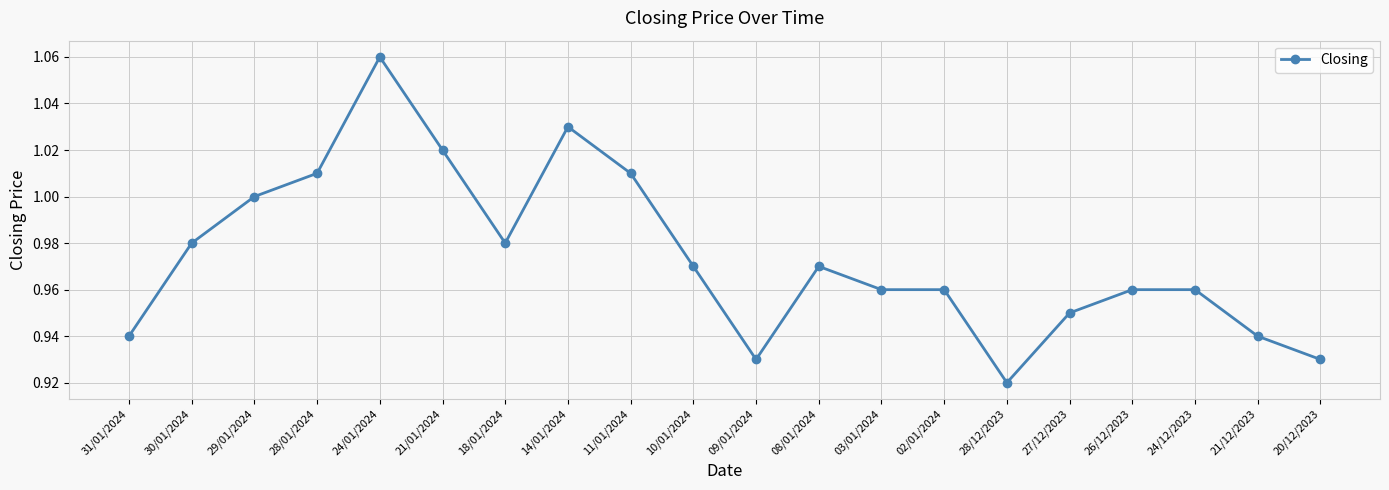

How many distinct data groups are displayed?

1